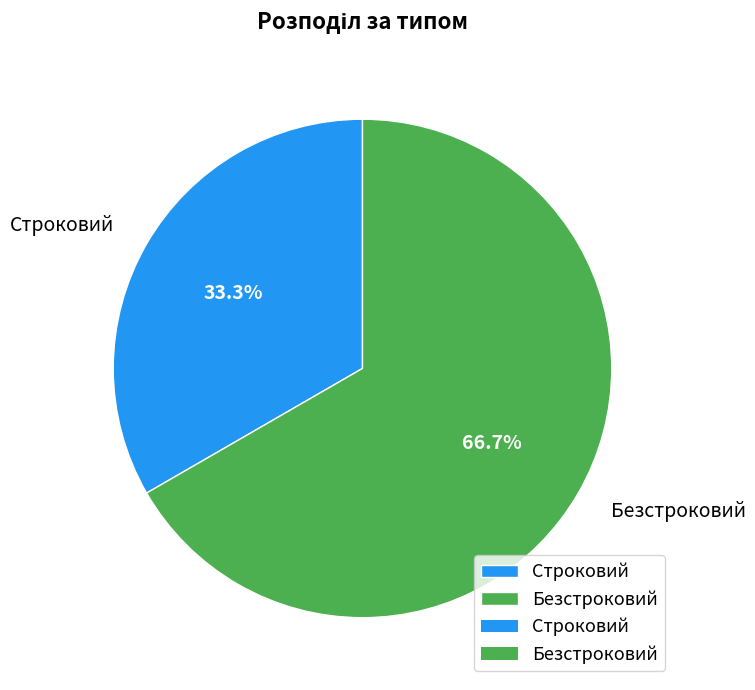

What is the largest slice in the pie chart?

Безстроковий